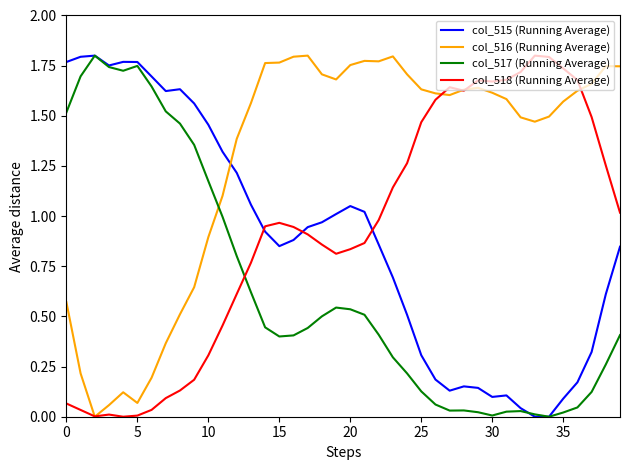

True or false: col_515 (Running Average) and col_518 (Running Average) cross at least once.

True